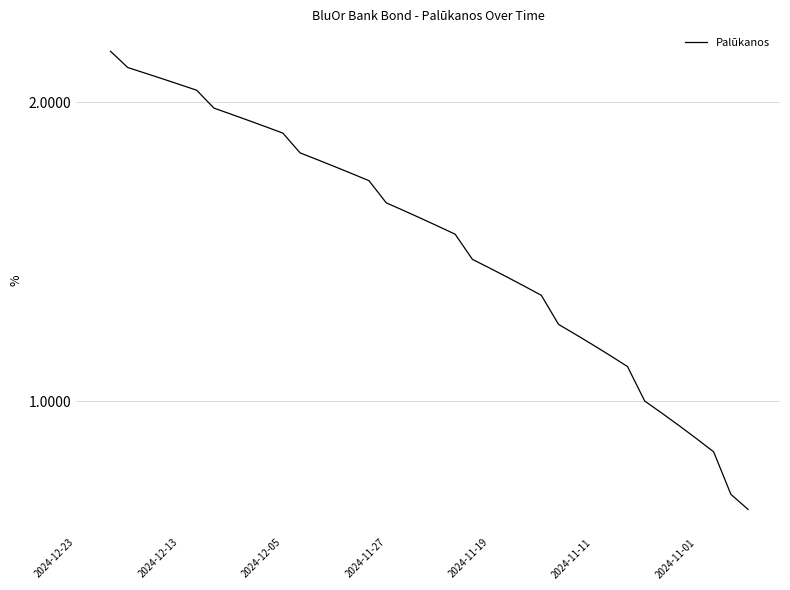

Reading left to right, what are all the values shown in this chart?

2.2	2.2	2.1	2.1	2.1	2.1	2.0	1.9	1.9	1.9	1.9	1.8	1.8	1.7	1.7	1.7	1.6	1.6	1.5	1.5	1.5	1.4	1.4	1.3	1.3	1.3	1.2	1.2	1.1	1.1	1.1	1.0	1.0	0.9	0.9	0.9	0.8	0.8